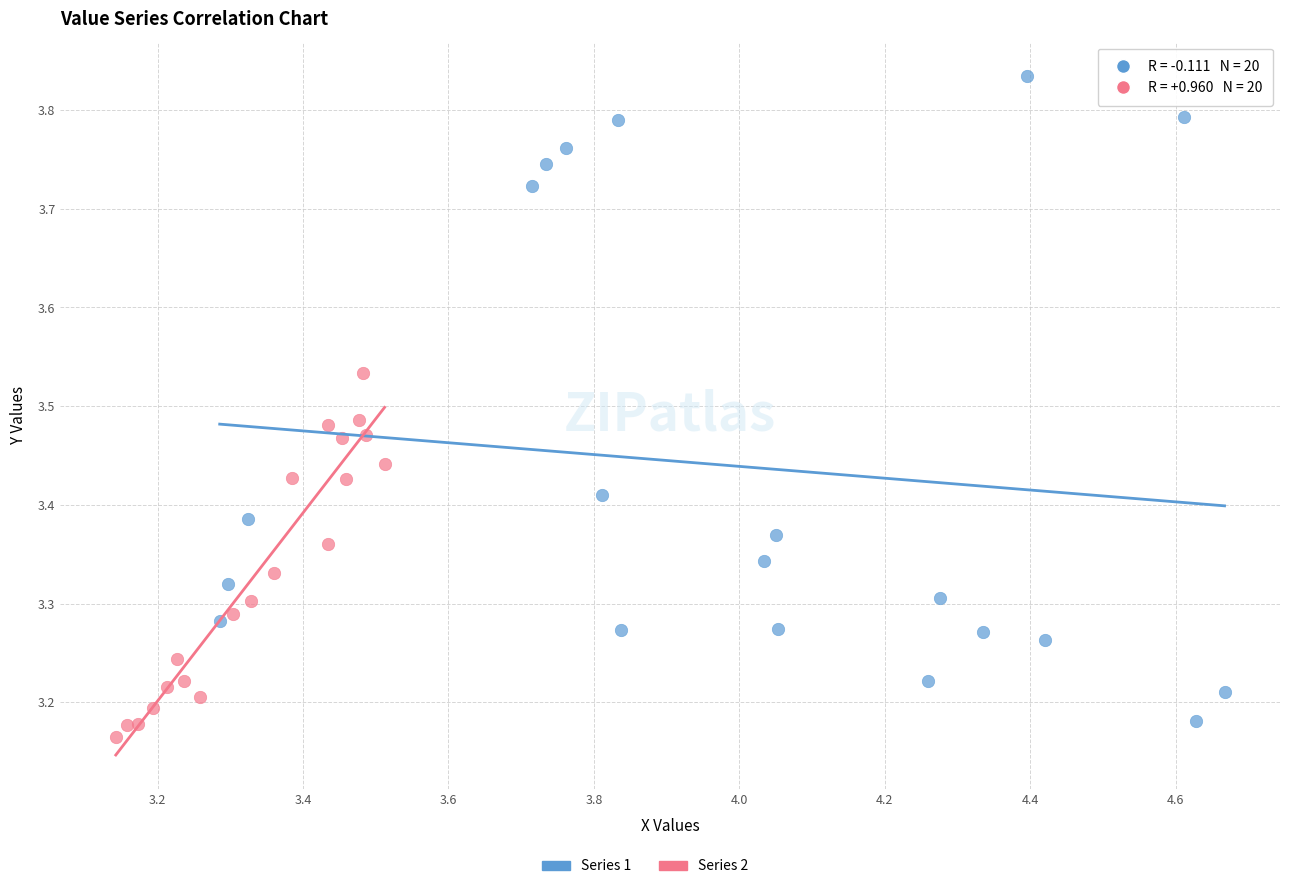

Which series contains the highest Y value?

Series 1